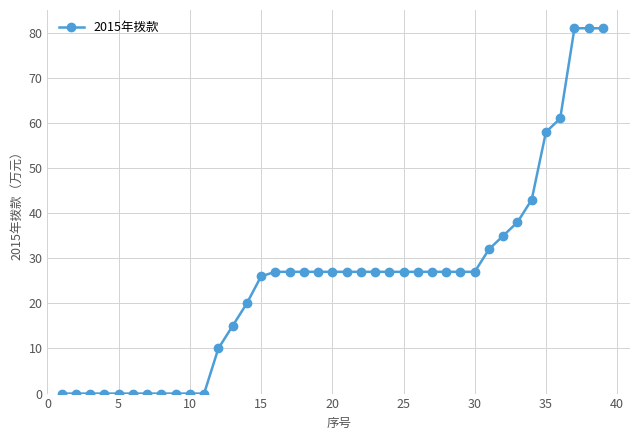

What is the greatest value displayed?

81